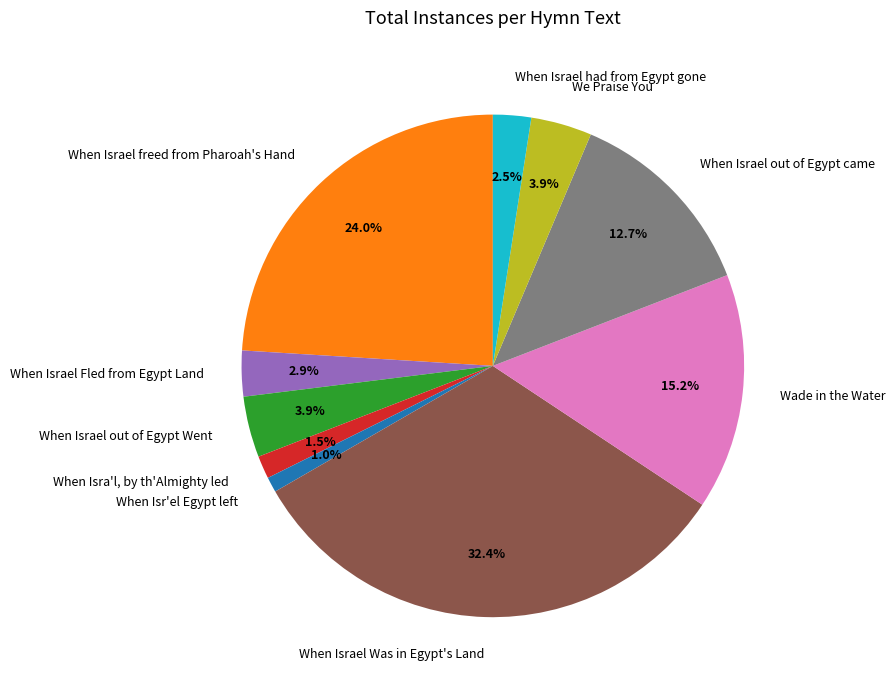

Does When Israel Fled from Egypt Land account for over 50% of the chart?

No